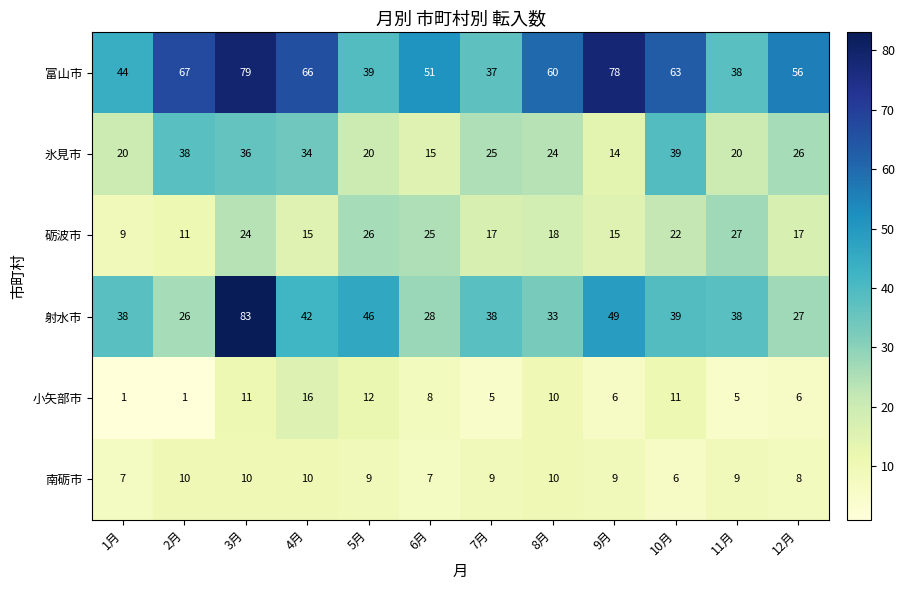

Is the value of 小矢部市 at 3月 greater than the value of 射水市 at 12月?

No